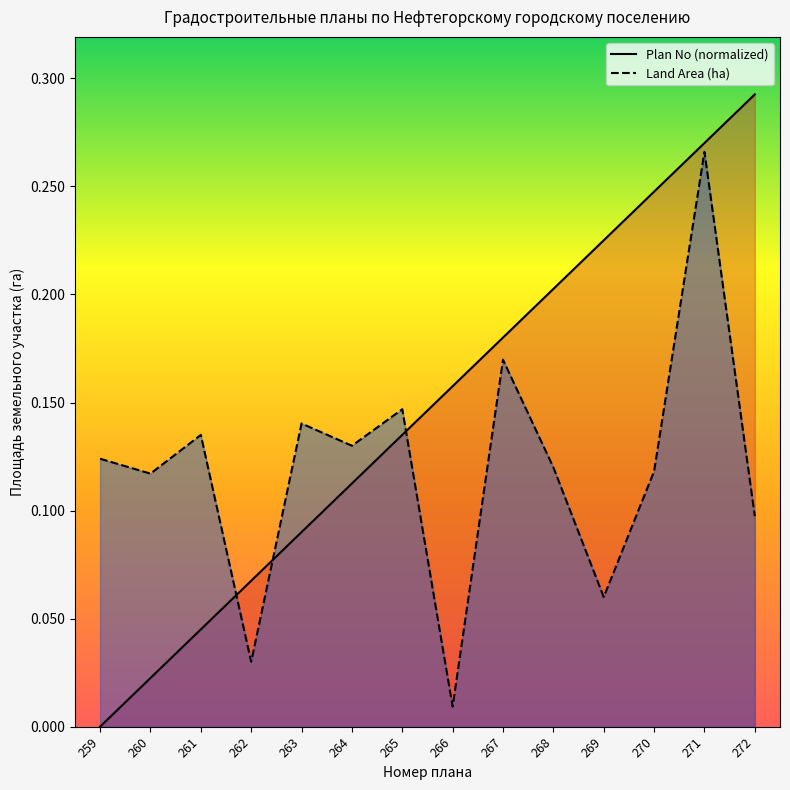

Which label corresponds to the smallest value in the chart?

259